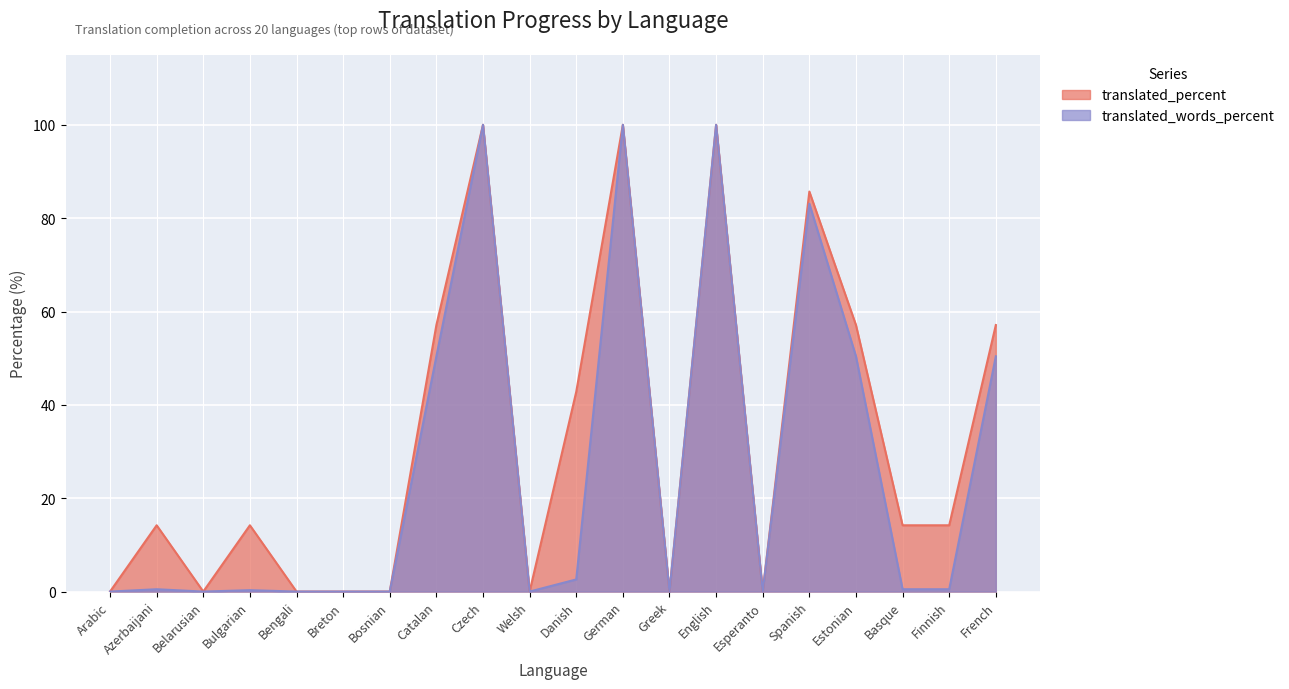

Which series has the largest total across all categories?

translated_percent